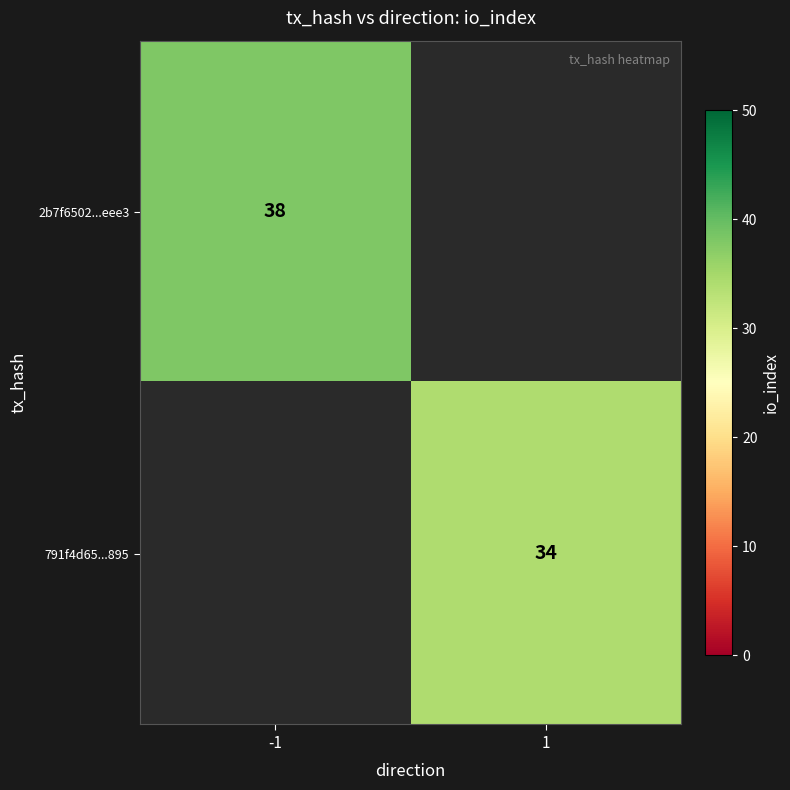

The 2b7f6502...eee3 series shows 56 at -1. True or false?

False